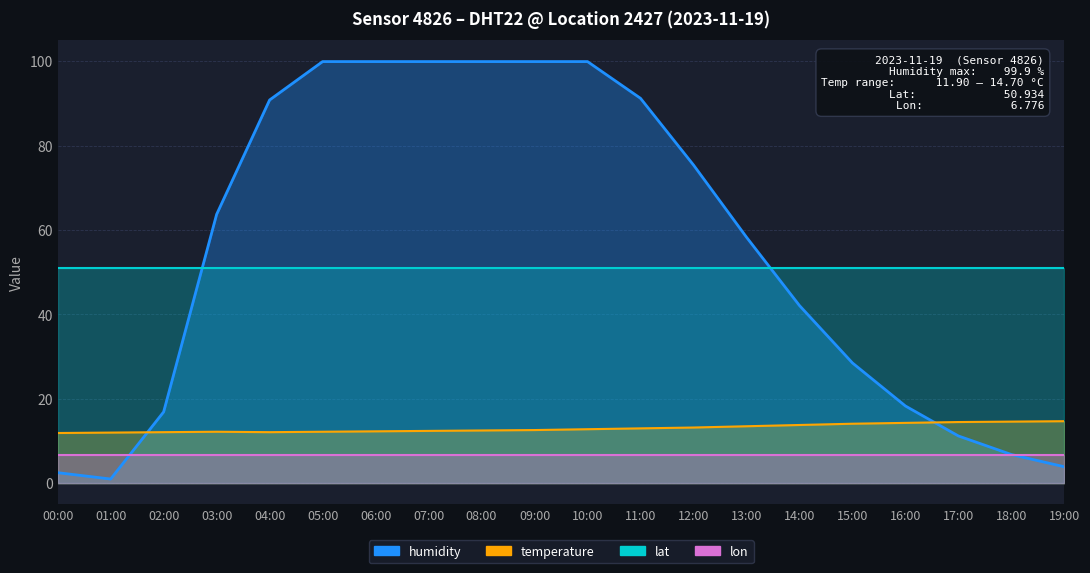

True or false: humidity has a value of 63.7 at 03:00.

True